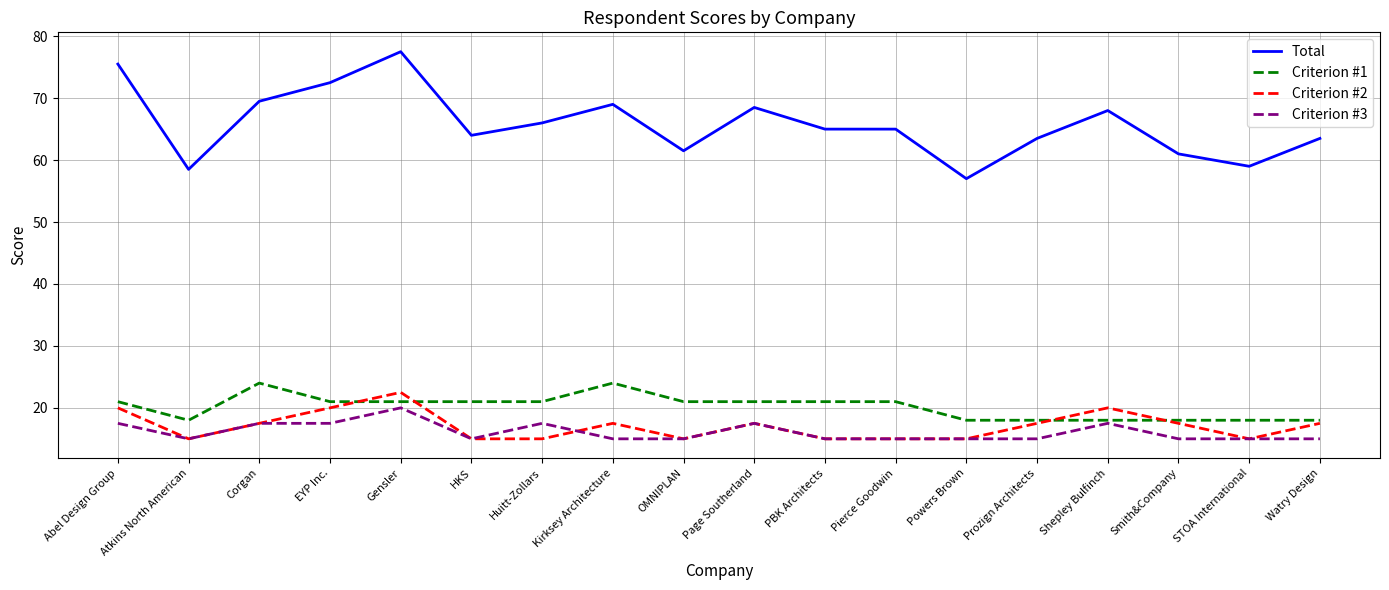

What is the difference between the highest and lowest values at Kirksey Architecture?

54.0